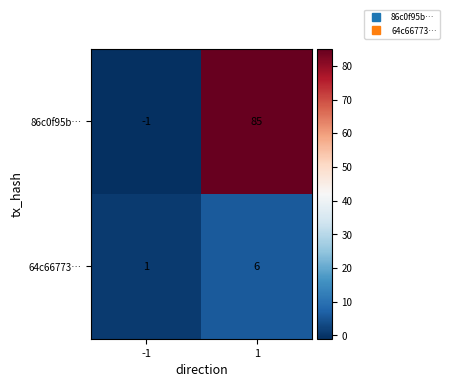

Between -1 and 1, which series saw the biggest shift?

86c0f95b…